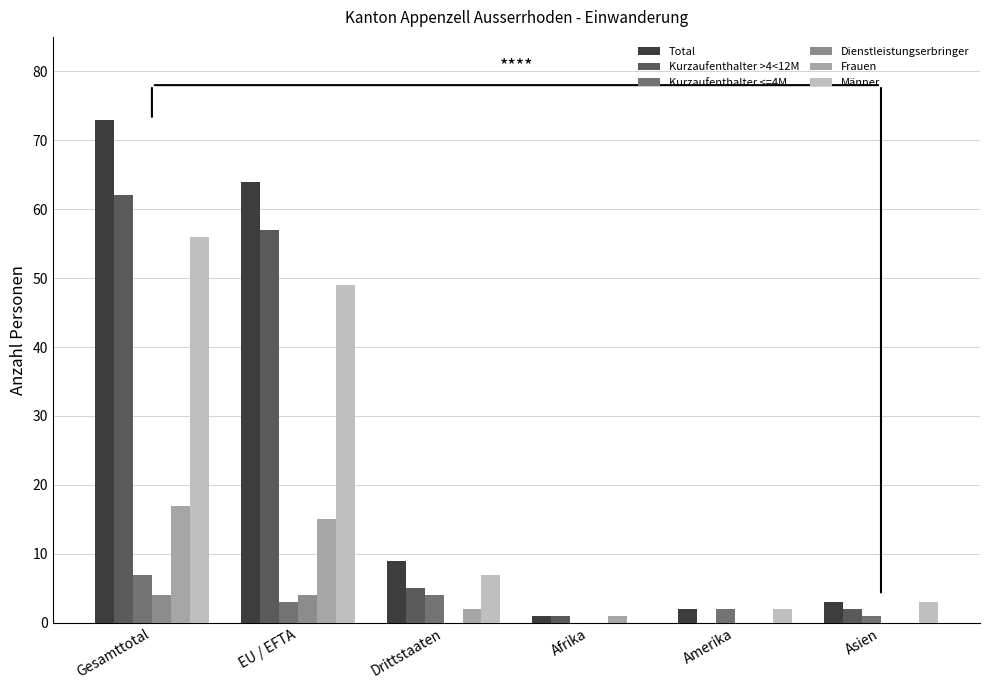

How many data points does each series have?

6